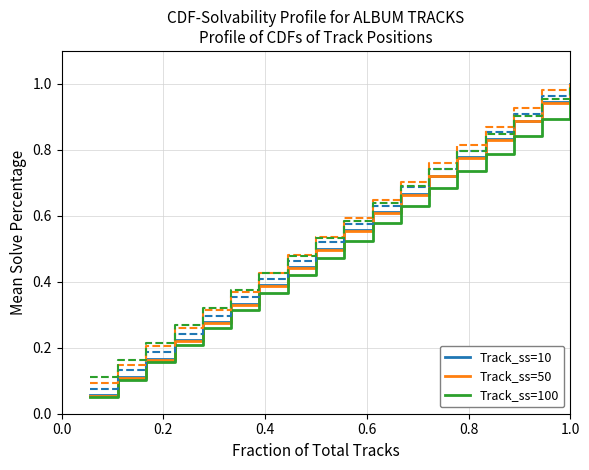

What is the sum of all Track_ss=100 values?

9.0